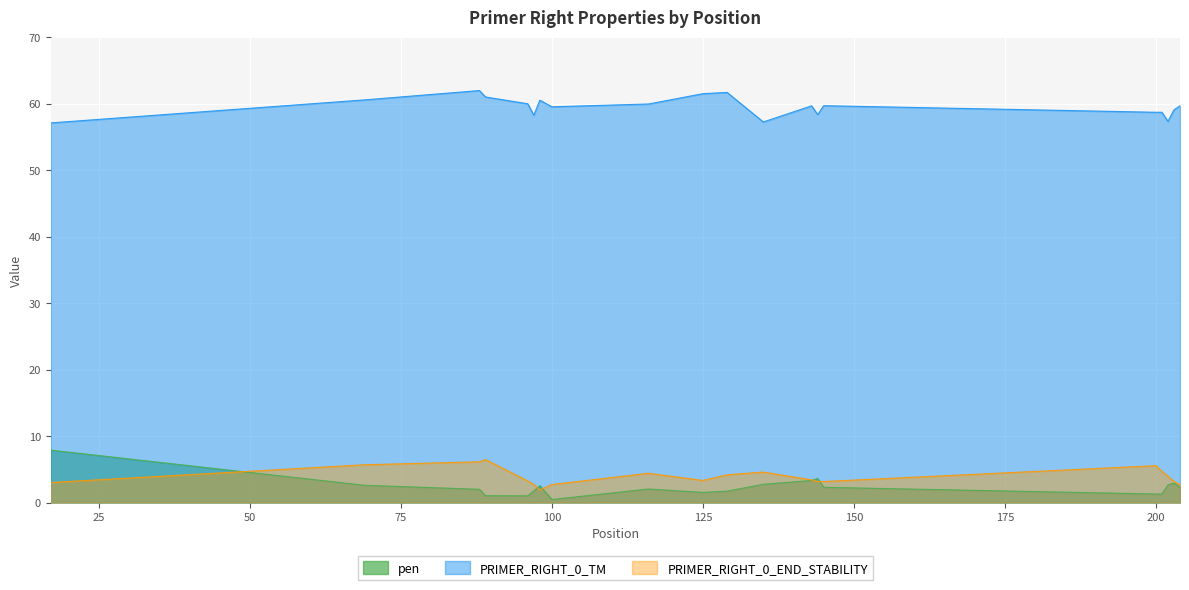

True or false: pen has a value of 1.3 at 69.

False